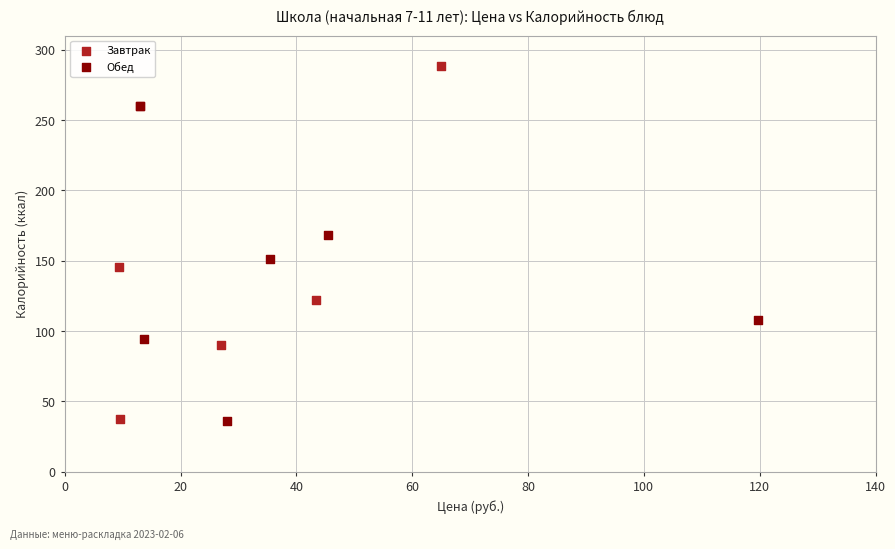

What are all the series names shown in the legend?

Завтрак, Обед